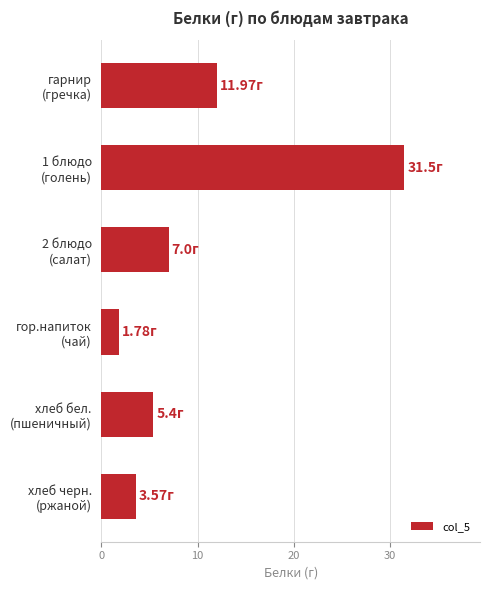

What is the sum of all values?

61.2